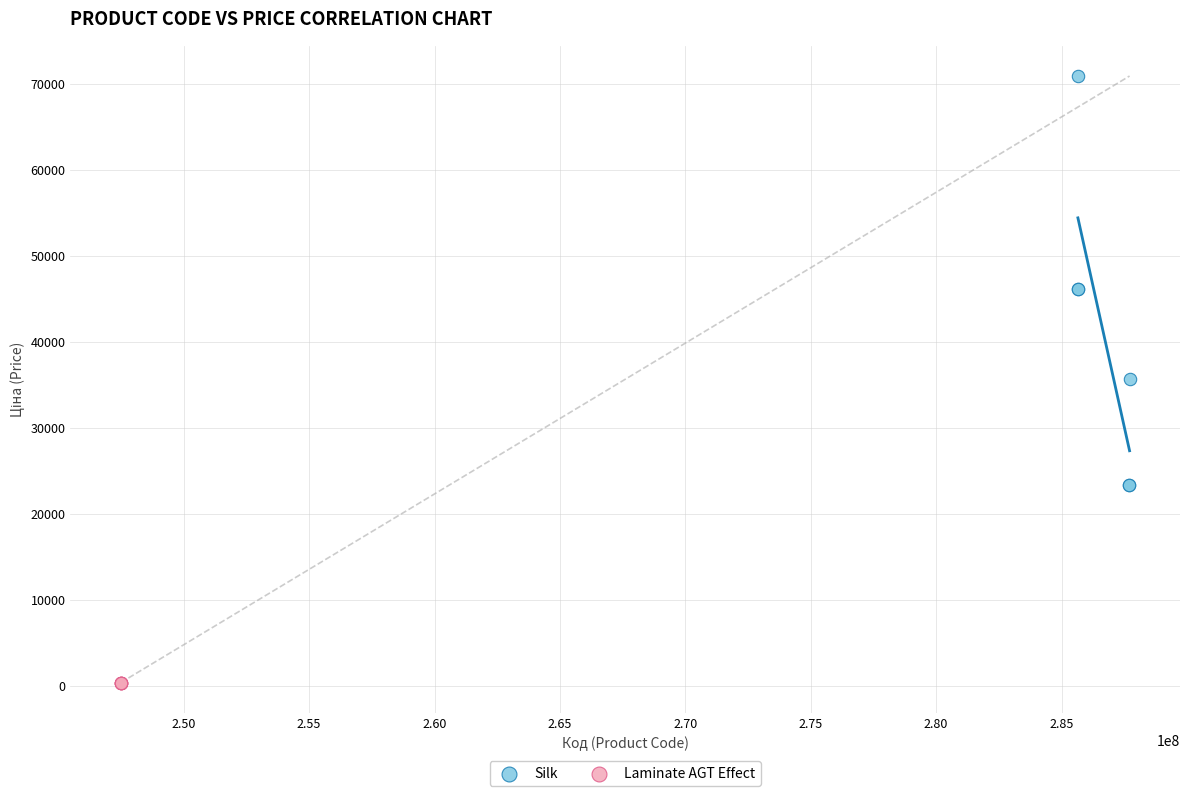

Which series reaches the minimum Y coordinate?

Laminate AGT Effect